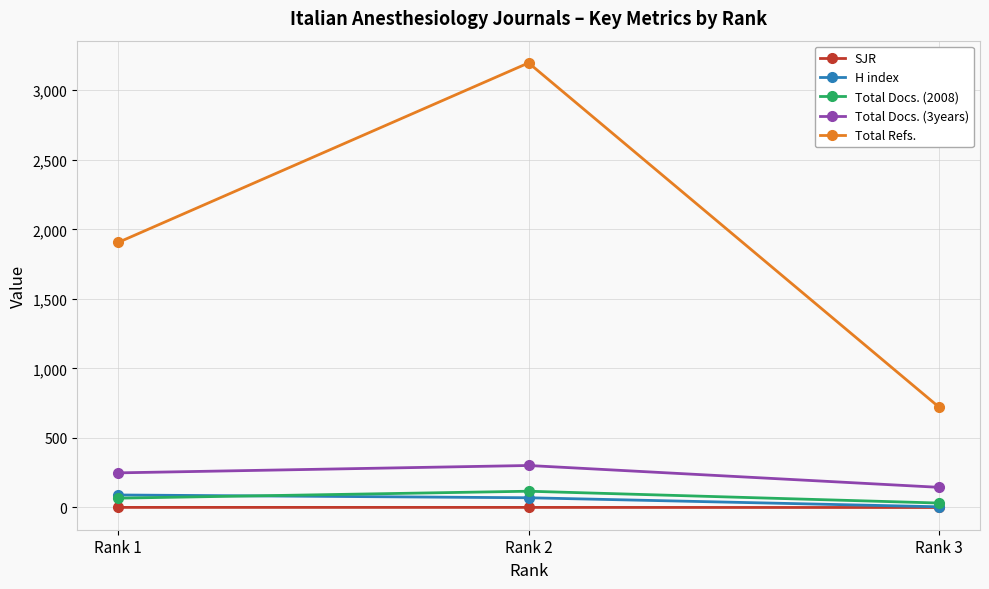

How many data points in Total Docs. (2008) are less than 67?

1